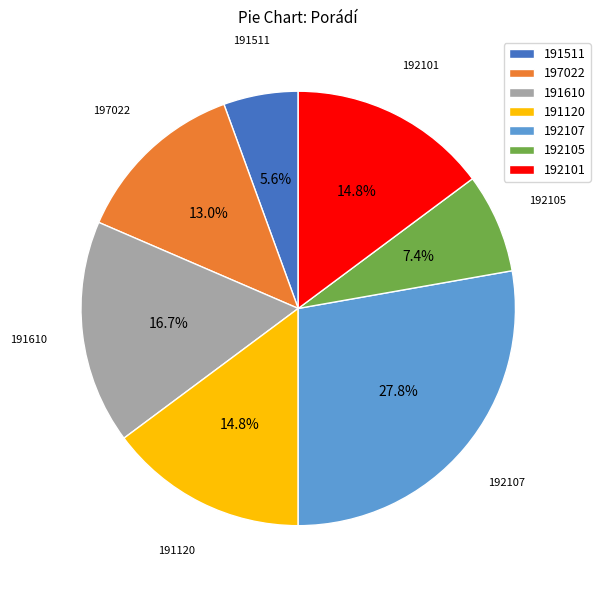

To the nearest percent, what is the difference between the largest and smallest slice percentages?

22%